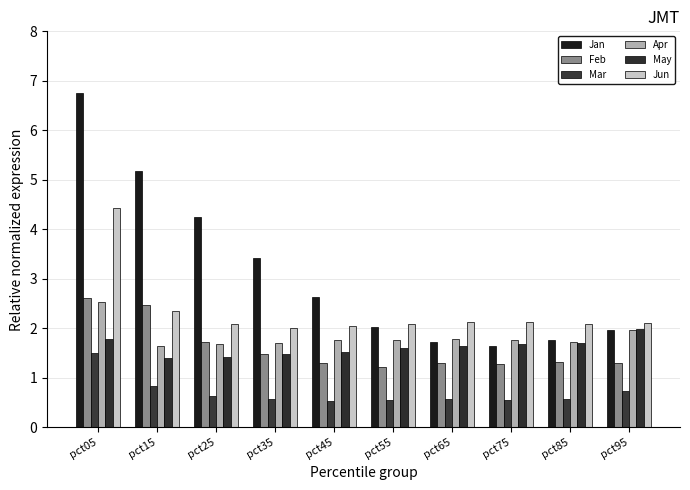

Which series has the largest total across all categories?

Jan